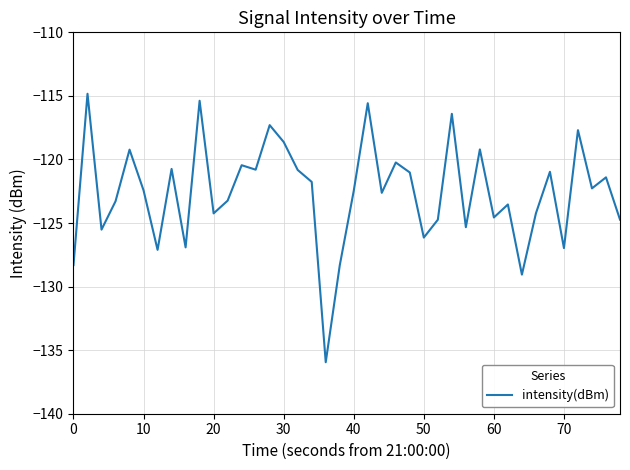

What is the greatest value displayed?

-114.8